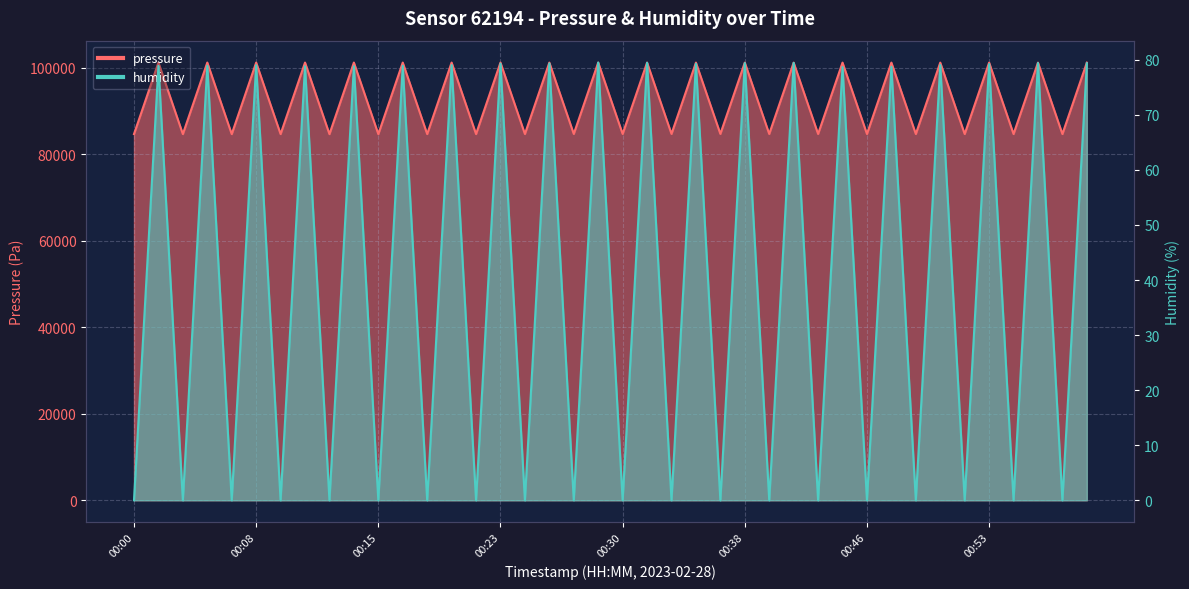

List the series in order of their peak value, highest first.

pressure, humidity